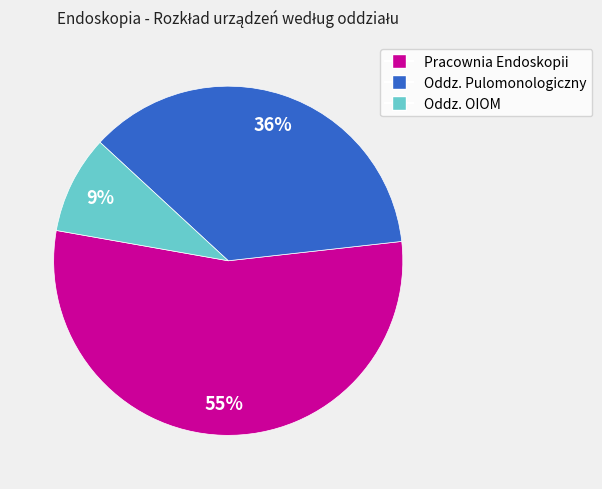

Which slice is the smallest?

Oddz. OIOM